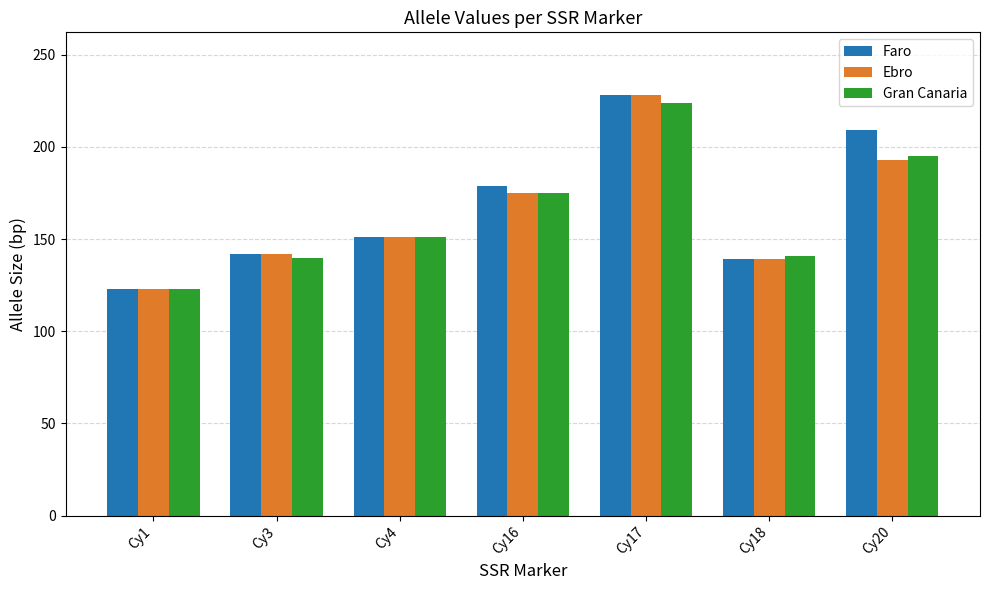

At which label does Ebro reach its minimum?

Cy1